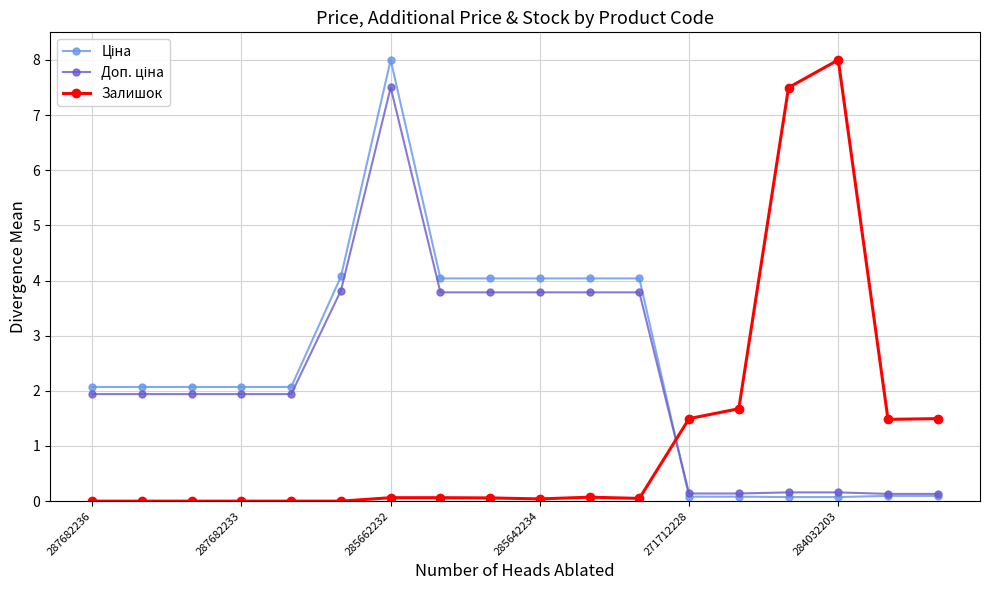

True or false: Залишок has more than 0 interior local peaks.

True